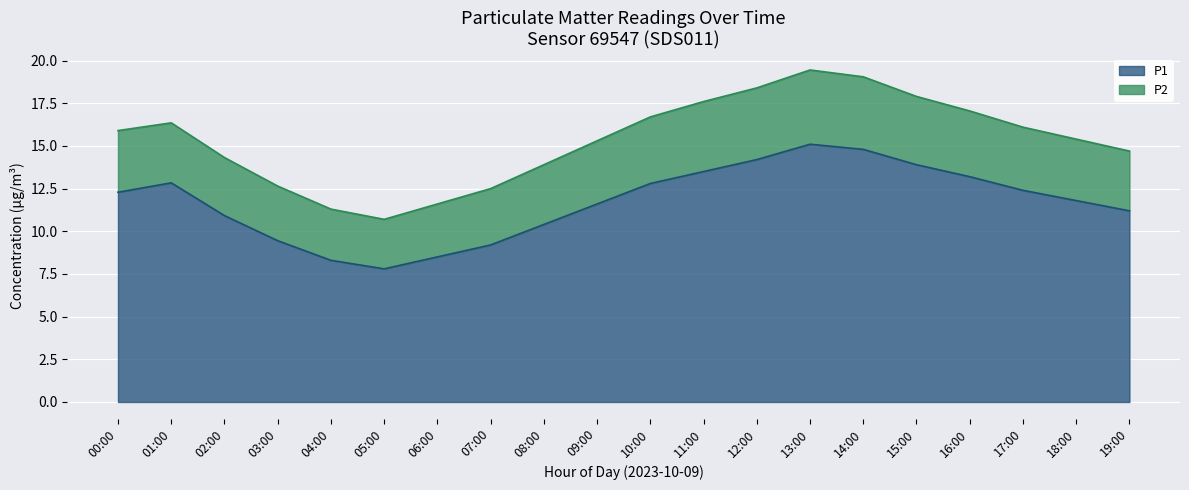

The value at 08:00 is 10.4. True or false?

True